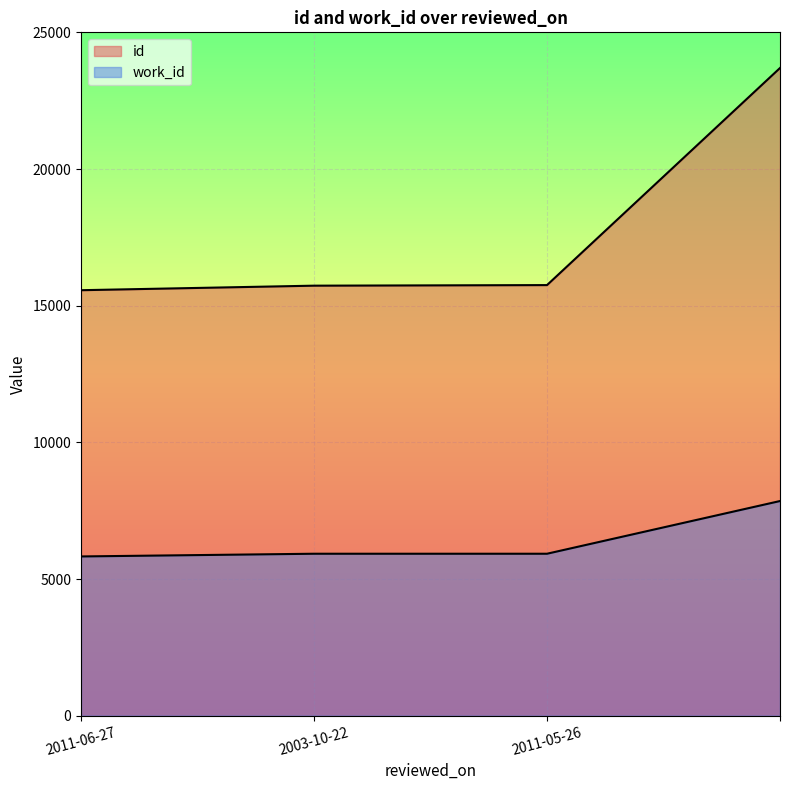

The id series shows 7780 at 2011-06-27. True or false?

False